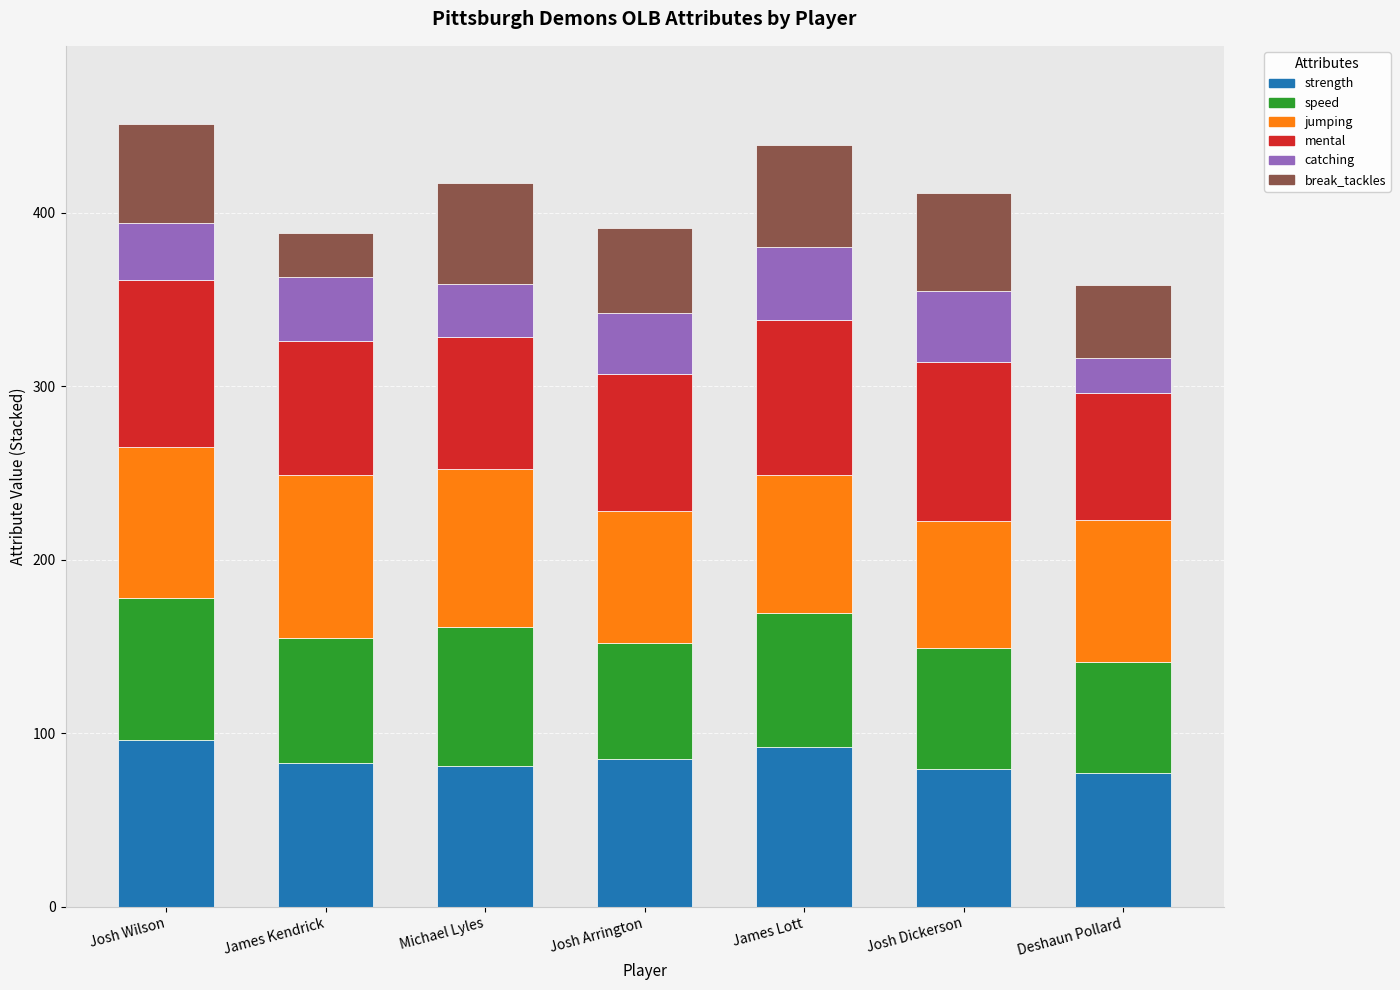

What value does the strength series have at Deshaun Pollard?

77